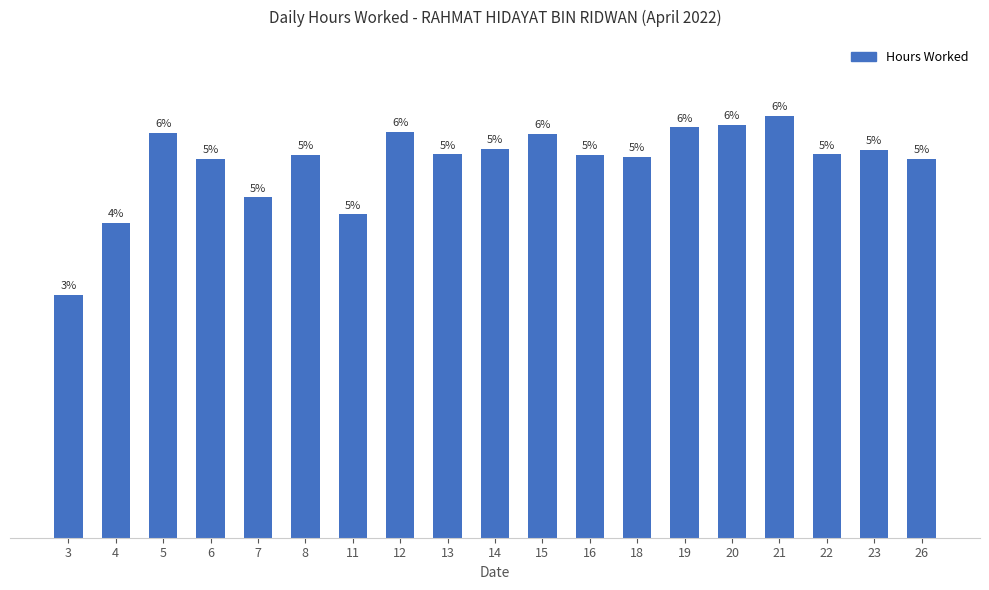

Does the chart contain any negative values?

No